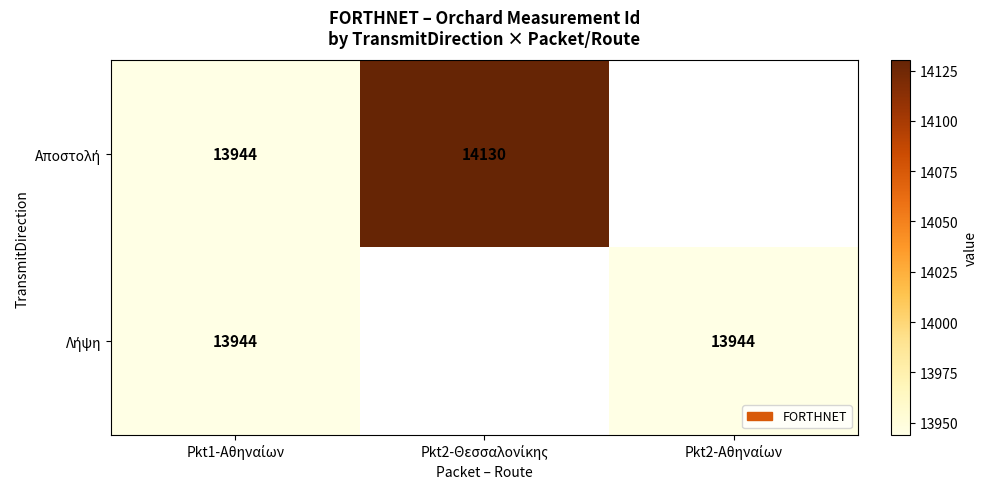

At which label does Λήψη reach its peak?

Pkt1-Αθηναίων